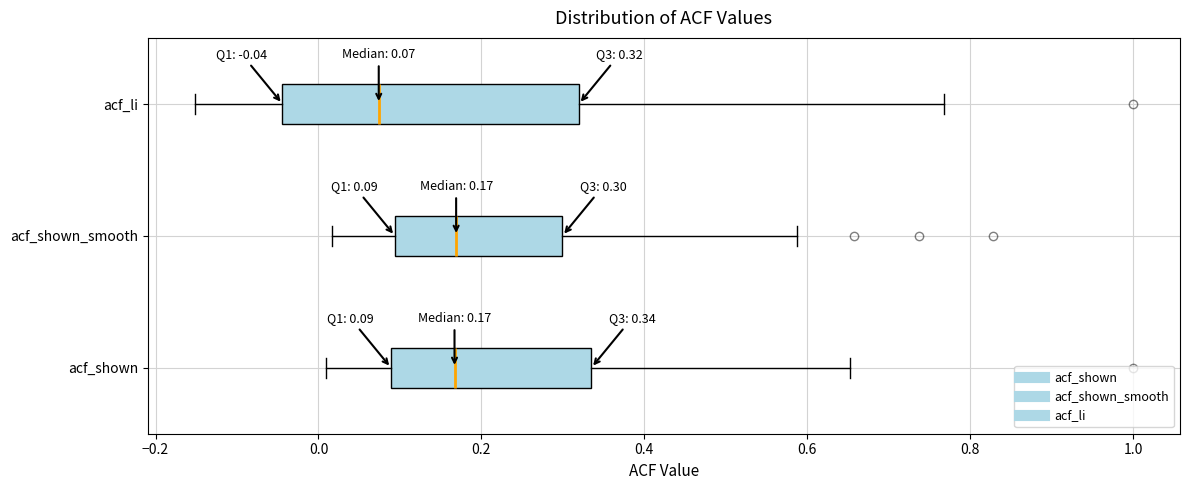

Which box's median line is the furthest to the left?

acf_li